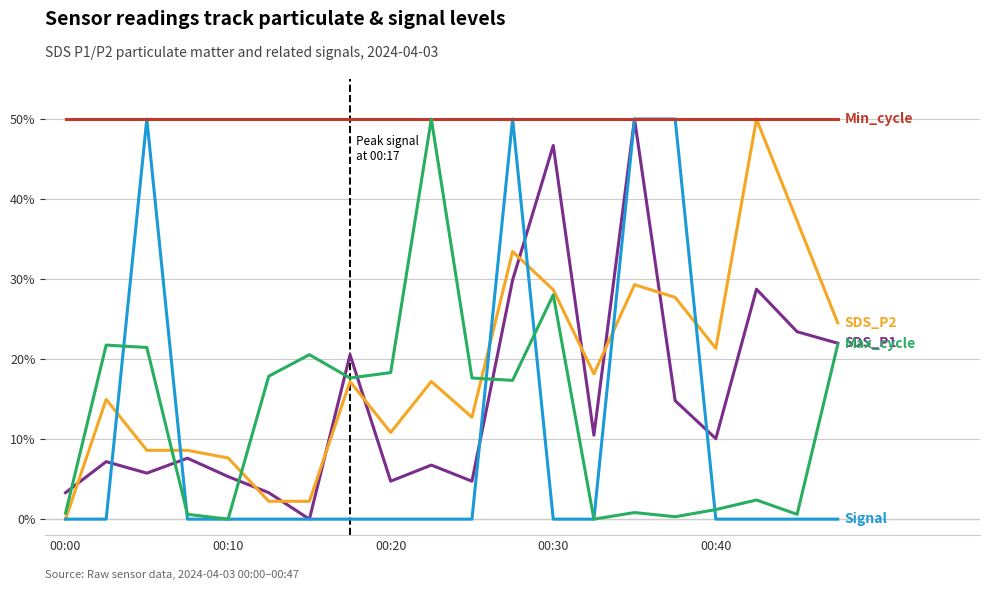

What is the maximum value shown in the chart?

50.0